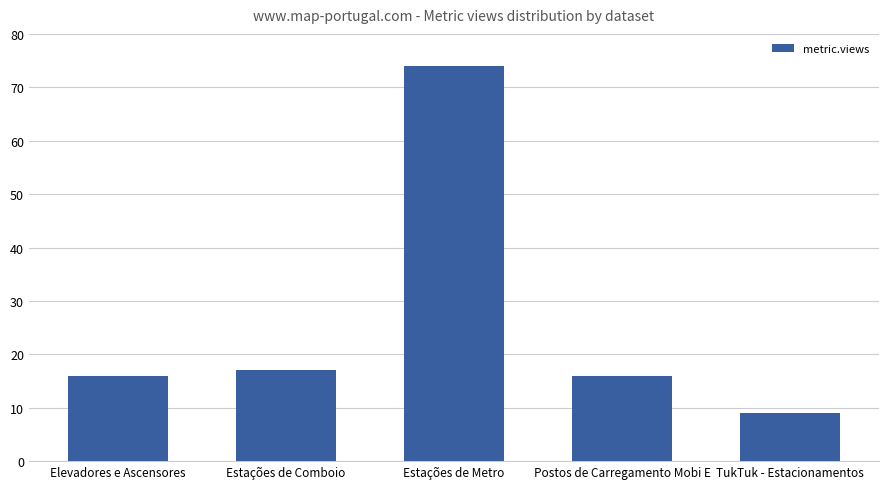

What is the ratio of the value at Estações de Metro to the value at Postos de Carregamento Mobi E?

4.6